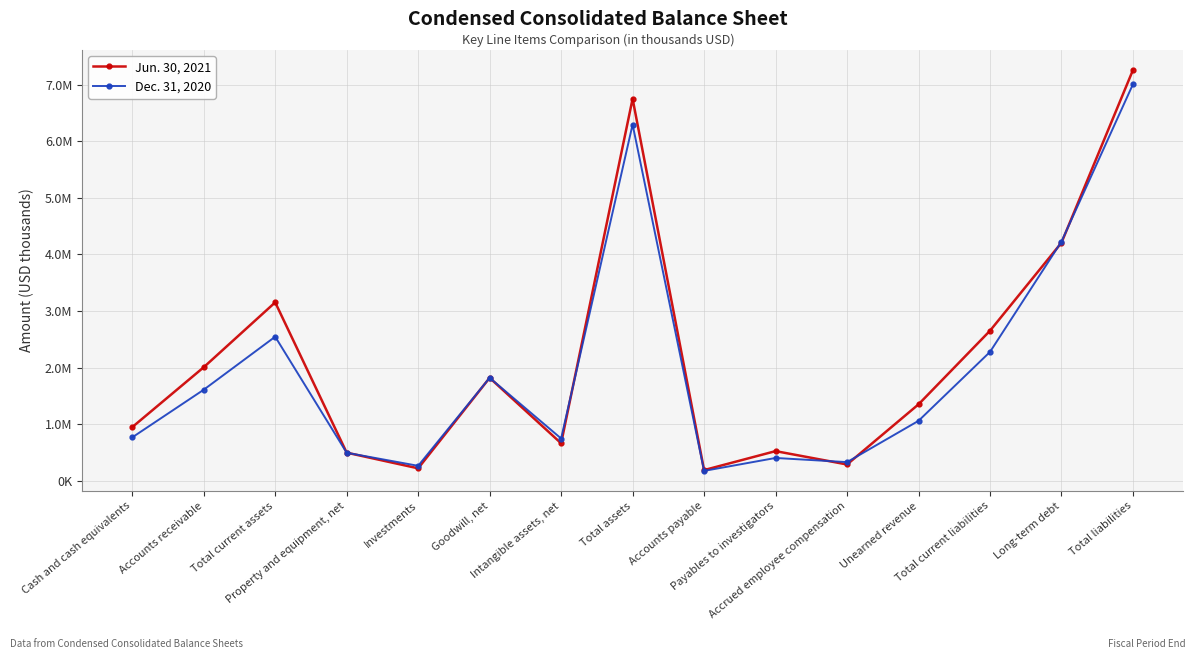

Does the chart have visible grid lines?

Yes